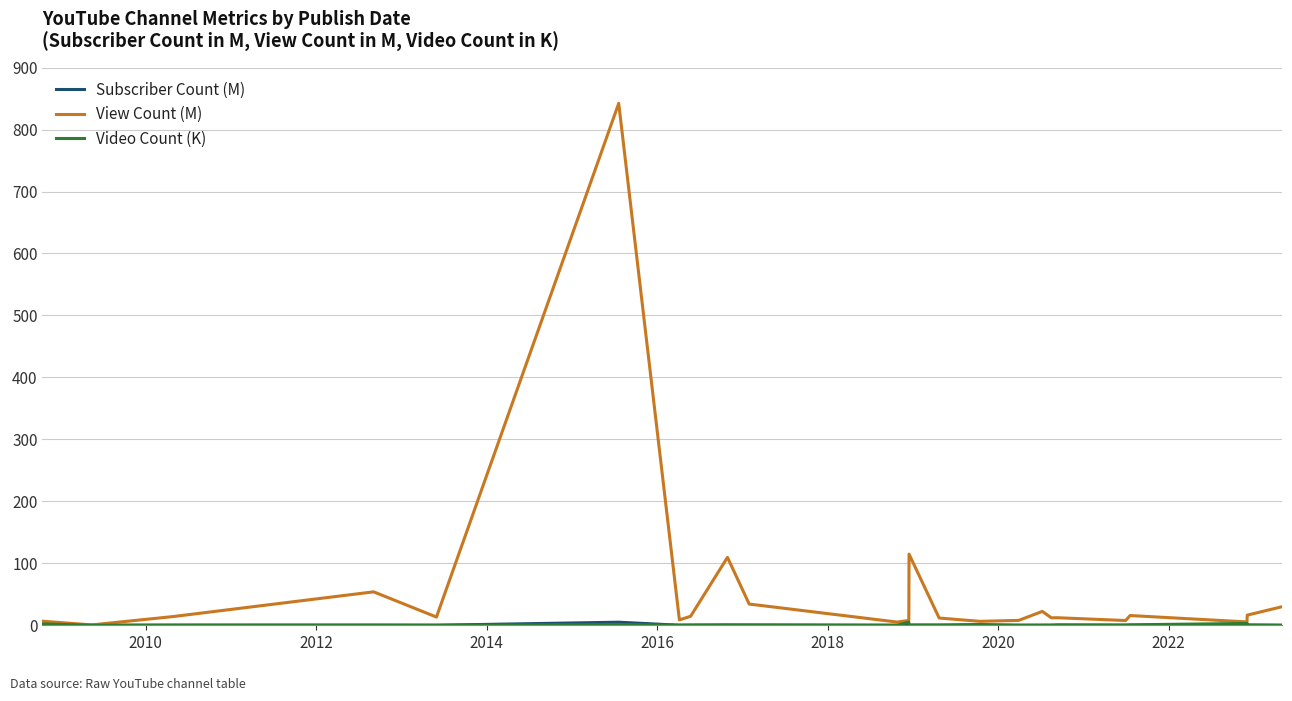

What is the maximum value shown in the chart?

842.3